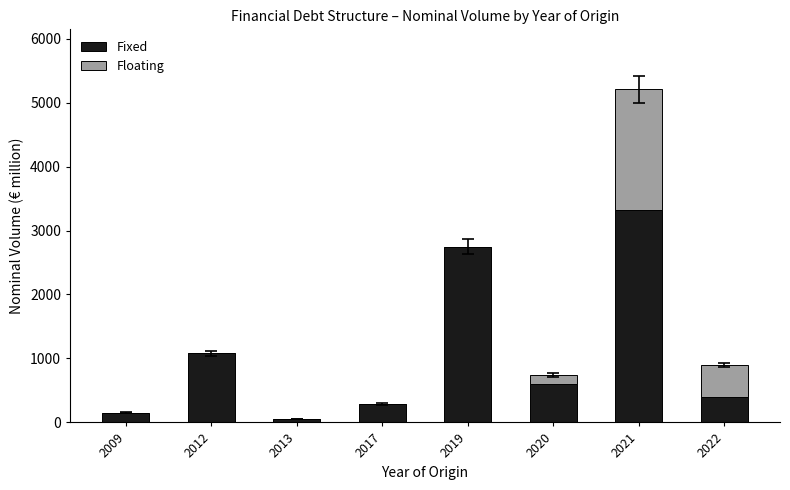

What is the maximum value for Fixed?

3328